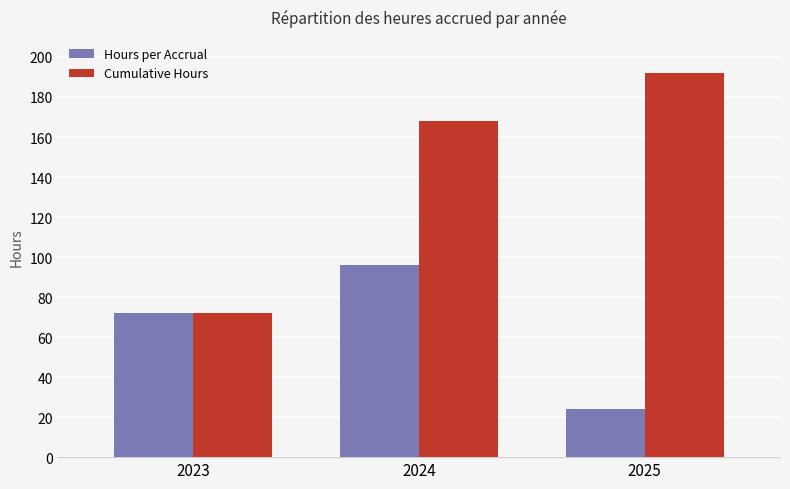

At which category is the sum across all series the highest?

2024